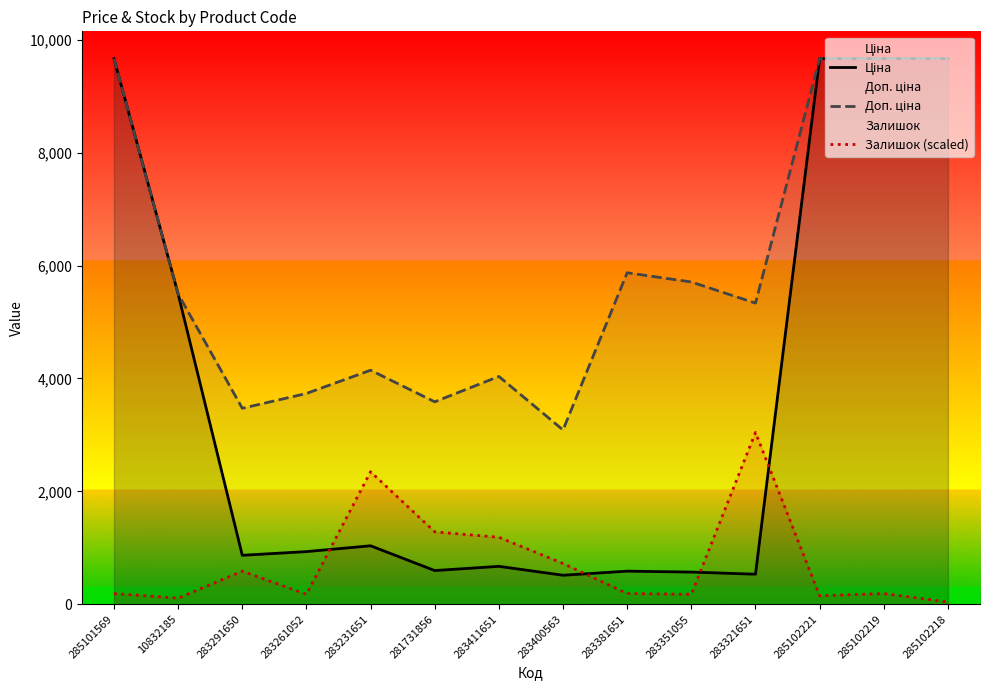

The value of Ціна at 283381651 is 1028.0. True or false?

False